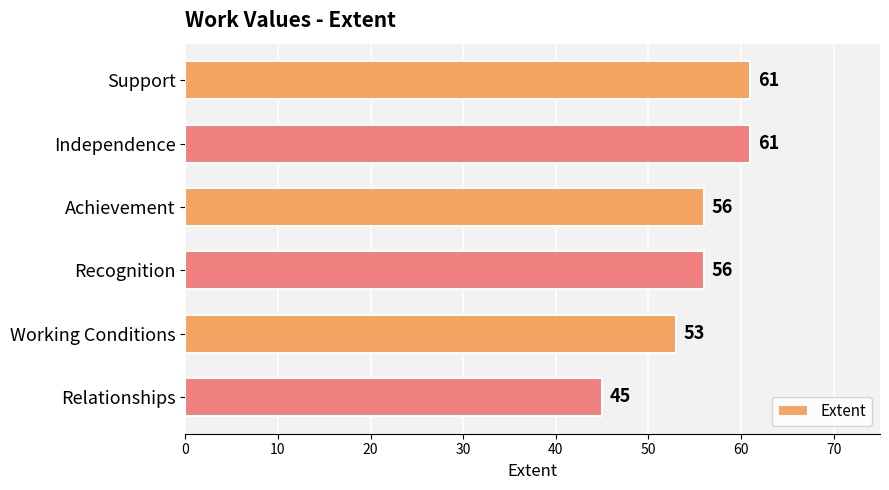

At which label is the value closest to 53?

Working Conditions